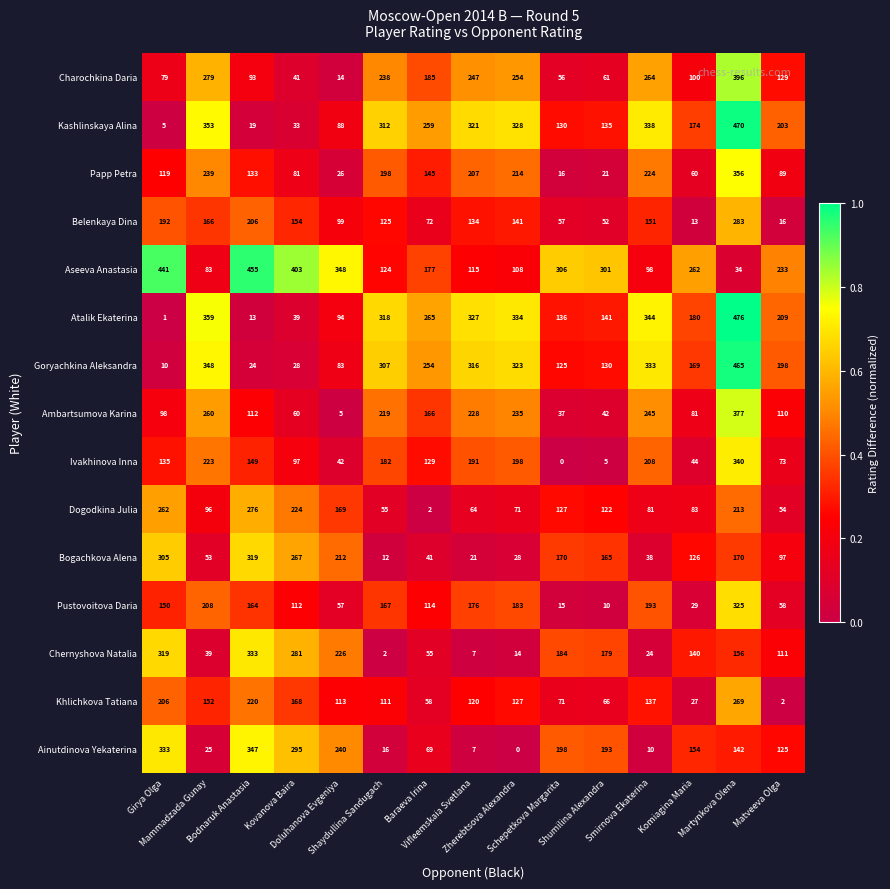

At how many categories does at least one series exceed 0?

15